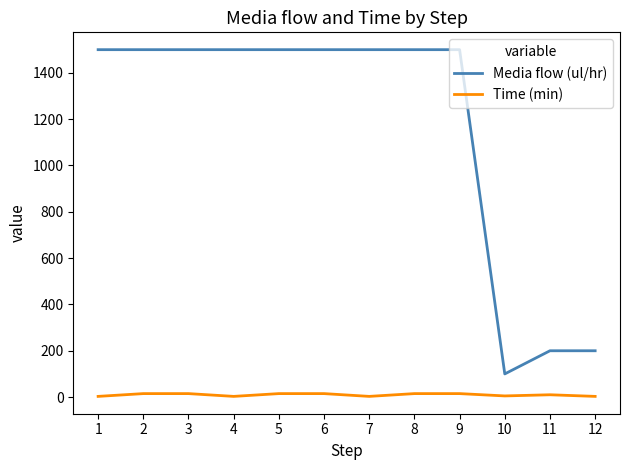

How many lines are shown in the chart?

2